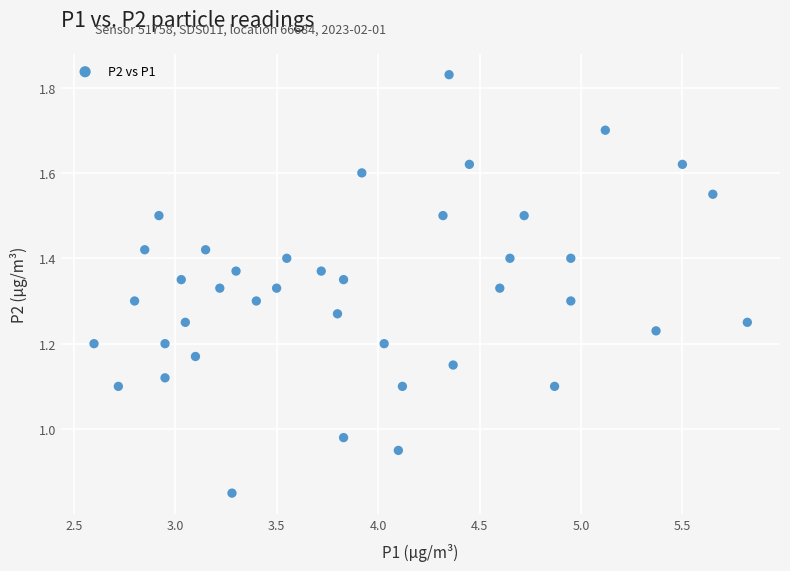

What is the range of X values (max minus min)?

3.2